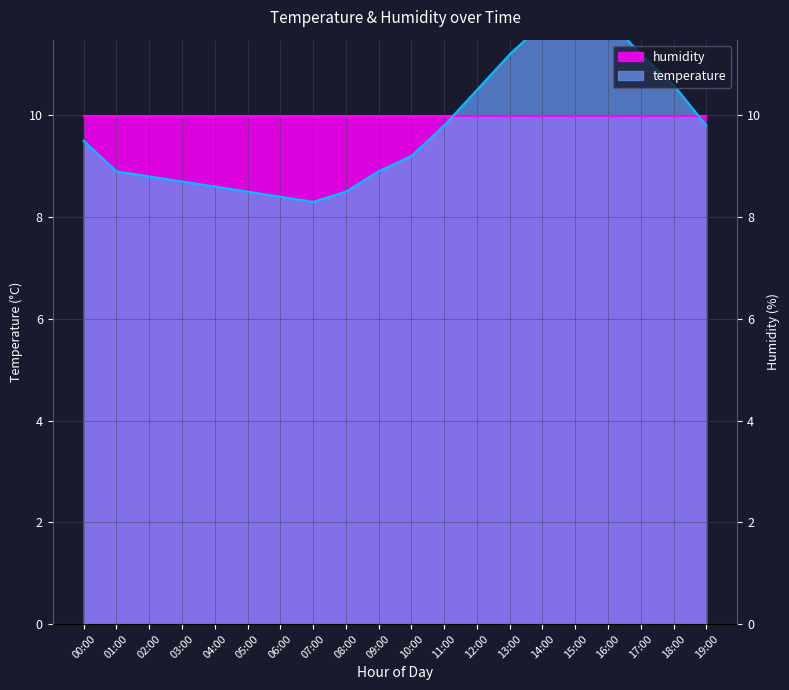

Approximately how many times larger is the value at 06:00 compared to 14:00?

0.7